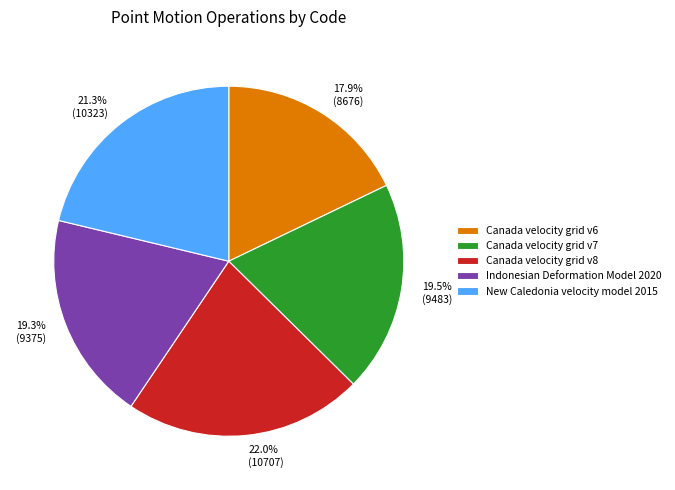

Count the number of slices in the pie.

5